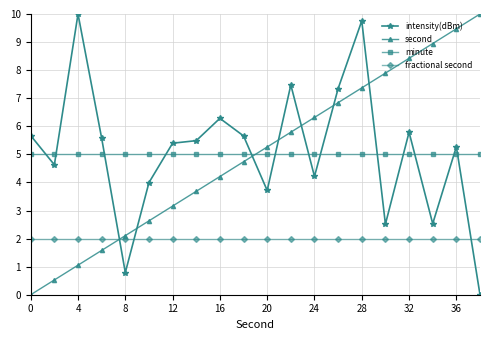

What is the sum of all second values?

100.0